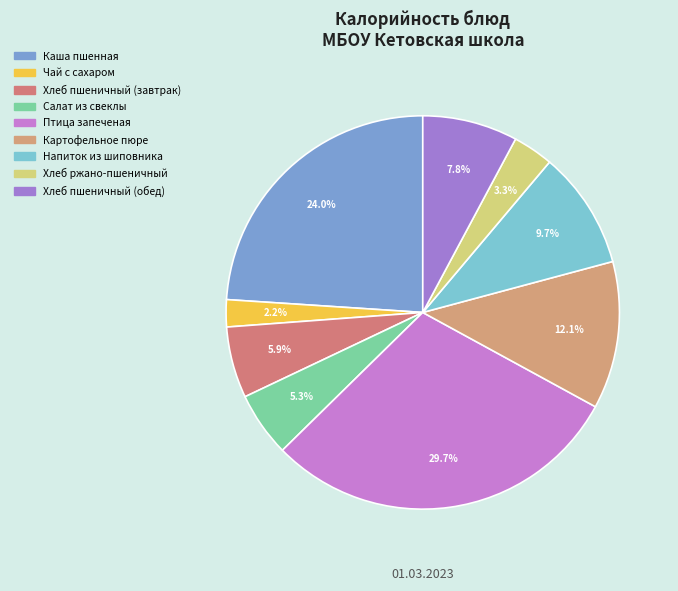

What is the ratio of the value at Каша пшенная to the value at Напиток из шиповника?

2.5